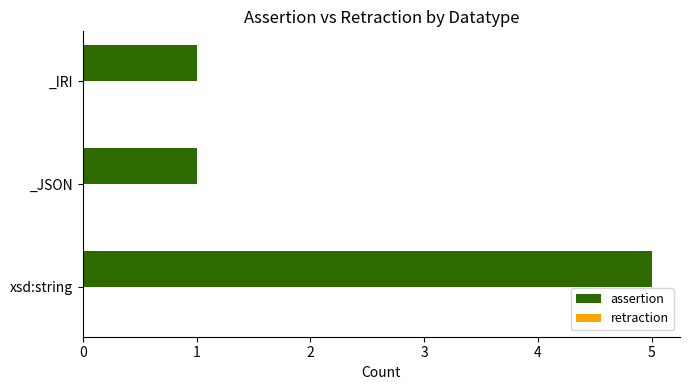

What is the difference between the maximum and second lowest values?

4